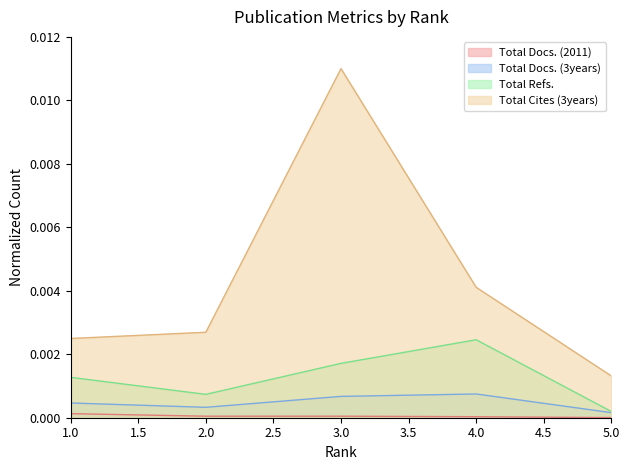

How many lines are shown in the chart?

4